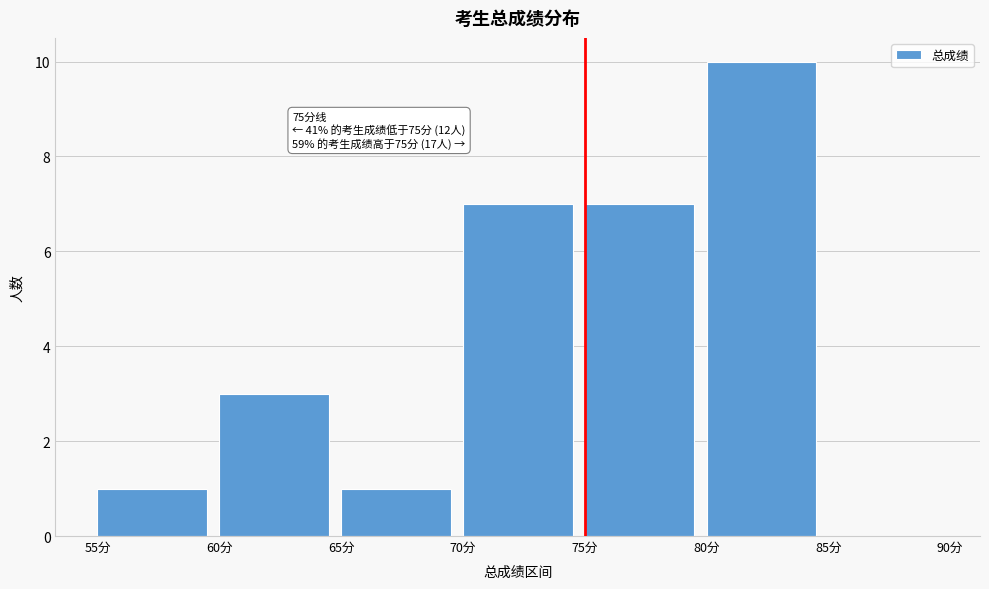

Which range on the x-axis has the tallest bar?

80 to 85